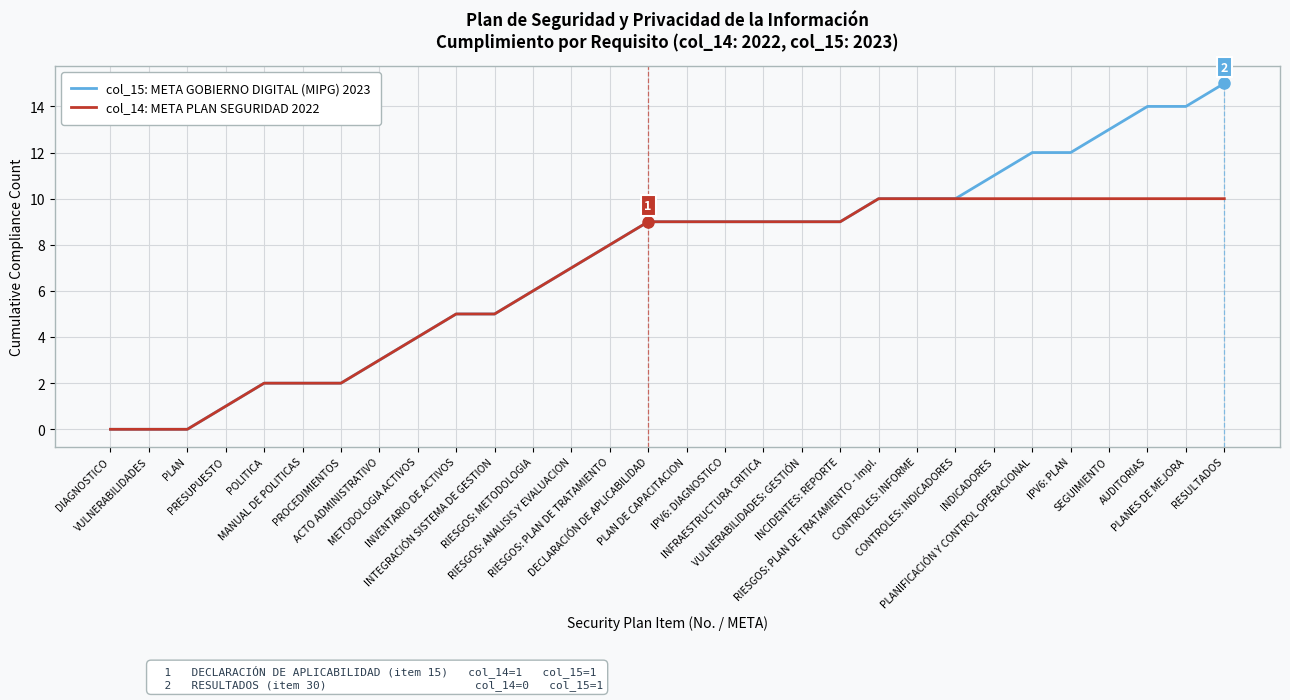

What is the average value of the col_14: META PLAN SEGURIDAD 2022 series?

7